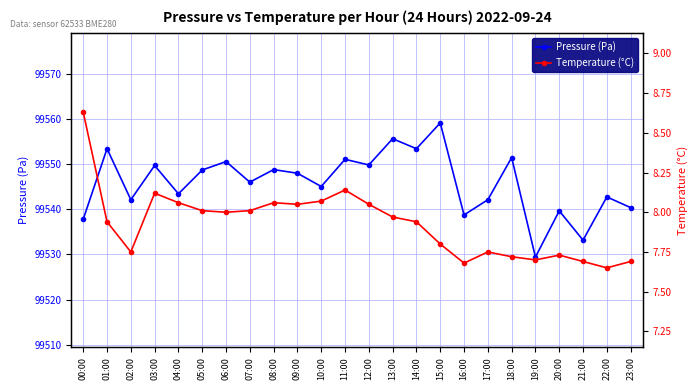

Reading left to right, transcribe all the data shown in this chart.

Pressure (Pa): 99537.8	99553.4	99542.1	99549.7	99543.4	99548.7	99550.6	99546.0	99548.8	99548.0	99545.1	99551.1	99549.8	99555.7	99553.4	99559.2	99538.8	99542.1	99551.5	99529.4	99539.7	99533.2	99542.8	99540.4
Temperature (°C): 8.6	7.9	7.8	8.1	8.1	8.0	8.0	8.0	8.1	8.1	8.1	8.1	8.1	8.0	7.9	7.8	7.7	7.8	7.7	7.7	7.7	7.7	7.7	7.7